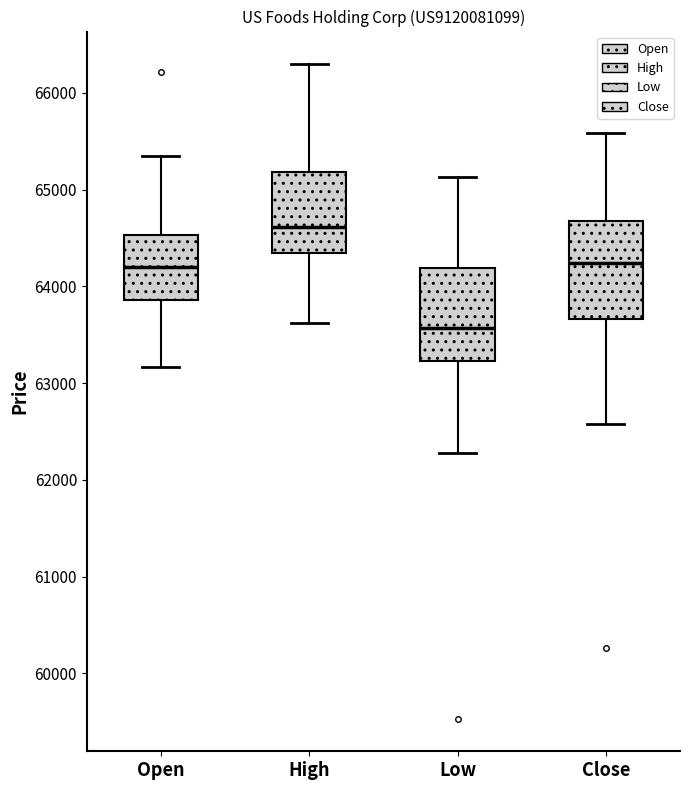

Reading left to right, transcribe this box plot: for each box, give where its median line is, the range the box spans, and where its two whiskers end, as read against the y-axis. The values are not printed on the chart, so give them approximately, as read against the axis.

Open: median 64200, box 63900 to 64500, whiskers 63200 to 65400
High: median 64600, box 64300 to 65200, whiskers 63600 to 66300
Low: median 63600, box 63200 to 64200, whiskers 62300 to 65100
Close: median 64200, box 63700 to 64700, whiskers 62600 to 65600